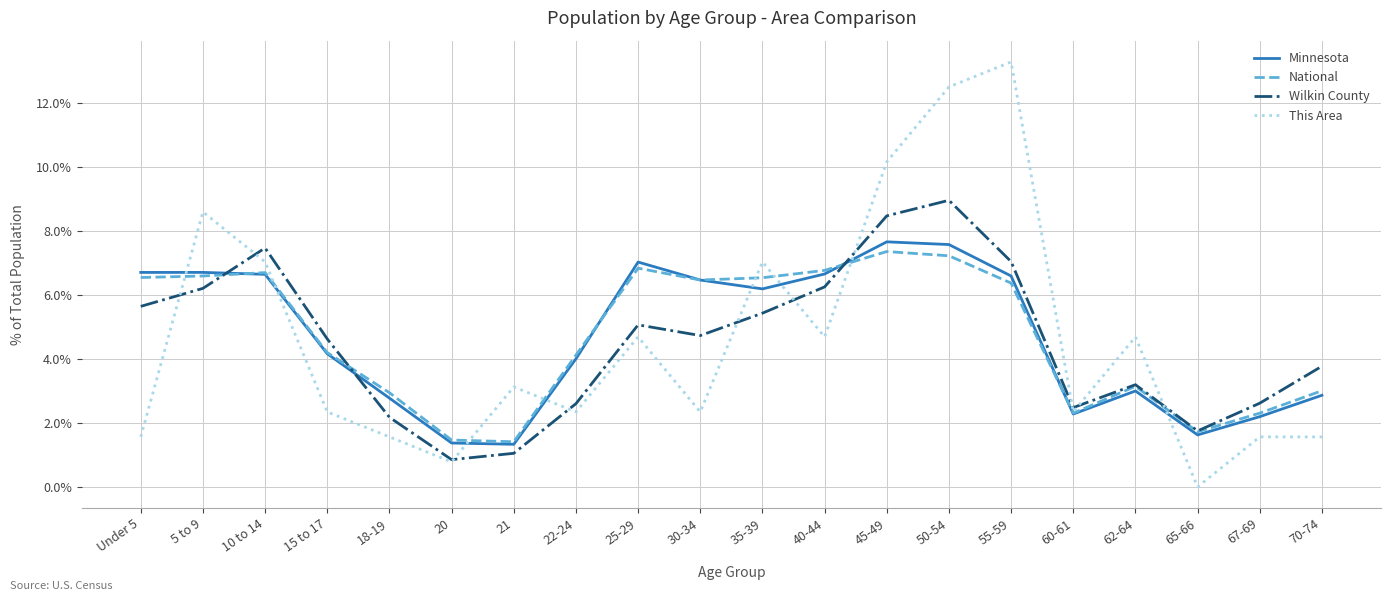

What is the total value across all series at 22-24?

13.1